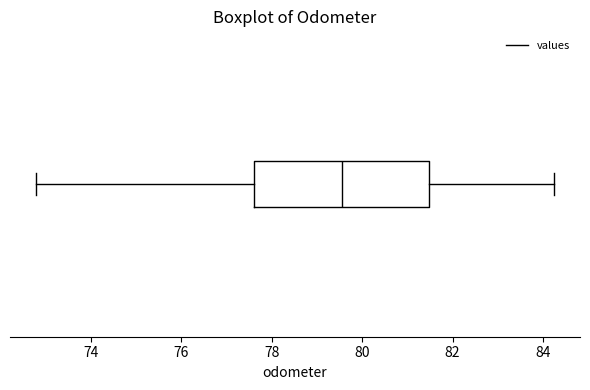

Where does the median line of the box sit on the x-axis? The values are not printed on the chart, so give them approximately, as read against the axis.

79.6